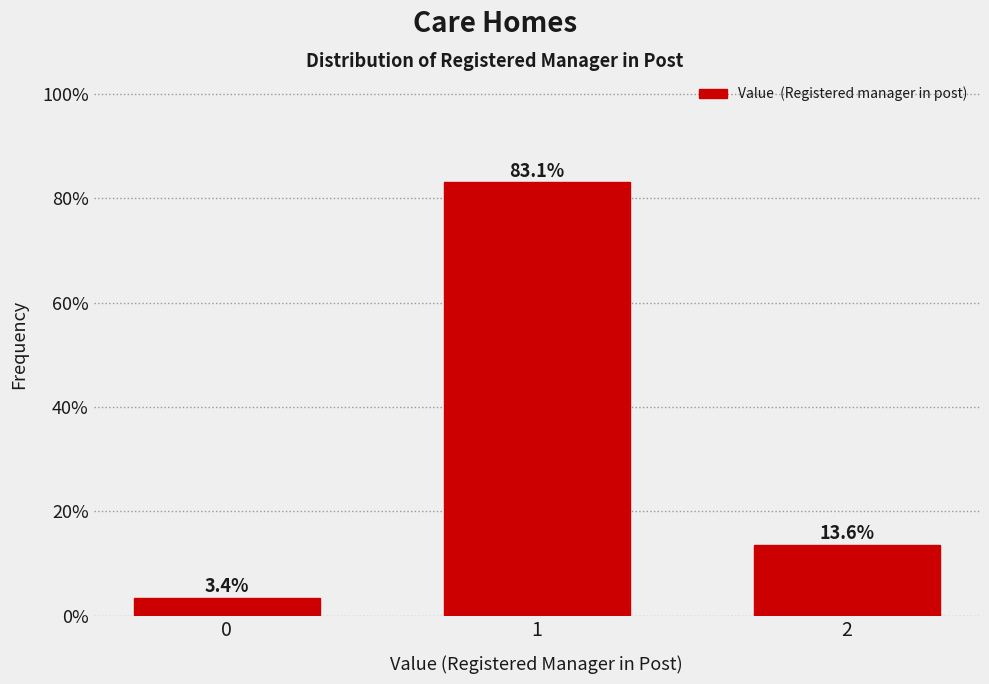

Reading left to right, list all the values displayed in this chart.

0=3.4	1=83.1	2=13.6